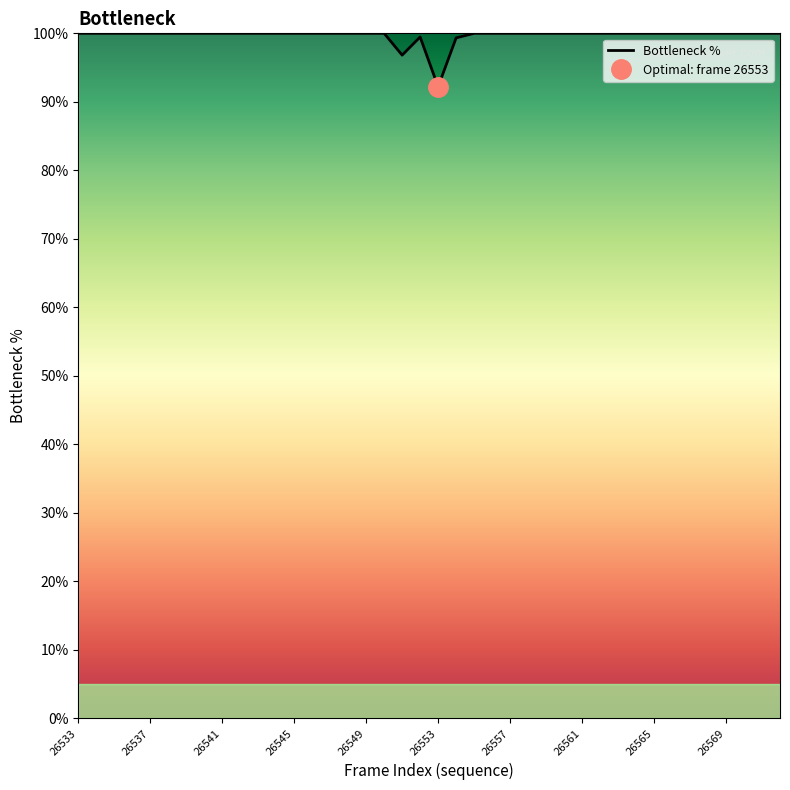

True or false: Bottleneck % has a value of 28.8 at 26569.

False